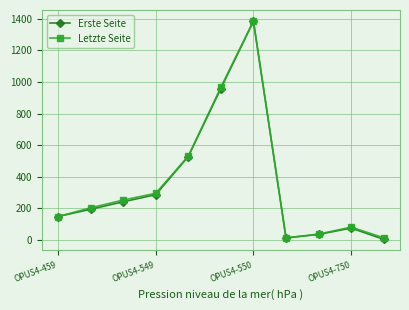

True or false: Letzte Seite has more than 2 points higher than both neighbors.

False